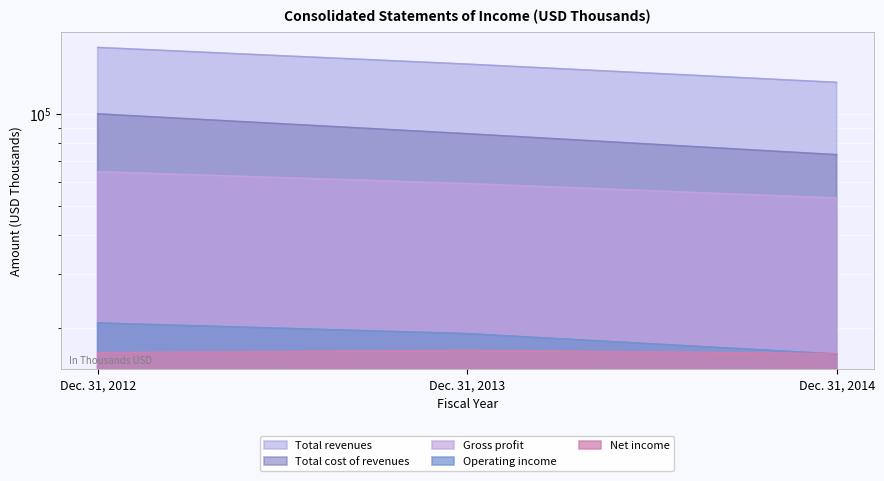

Is the value of Gross profit at Dec. 31, 2014 greater than the value of Total cost of revenues at Dec. 31, 2014?

No